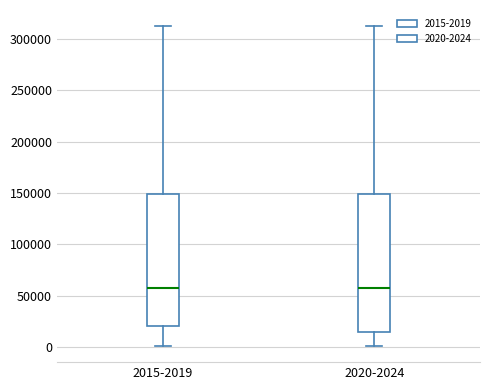

Reading left to right, transcribe this box plot: for each box, give where its median line is, the range the box spans, and where its two whiskers end, as read against the y-axis. The values are not printed on the chart, so give them approximately, as read against the axis.

2015-2019: median 60000, box 20000 to 150000, whiskers 0 to 315000
2020-2024: median 60000, box 15000 to 150000, whiskers 0 to 315000